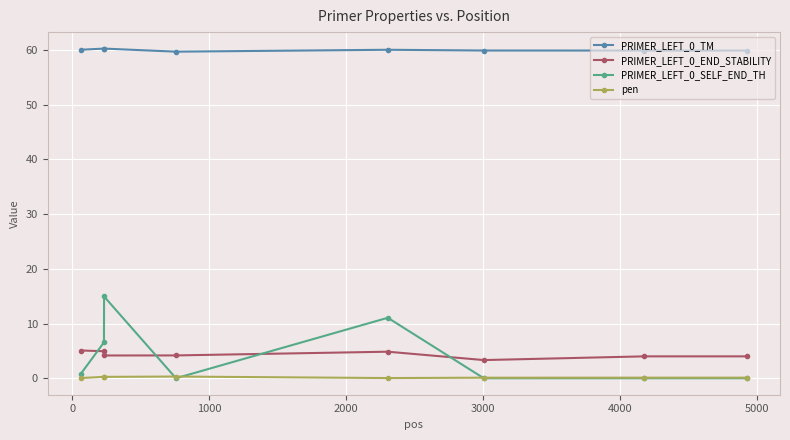

True or false: PRIMER_LEFT_0_SELF_END_TH and PRIMER_LEFT_0_TM cross at least once.

False